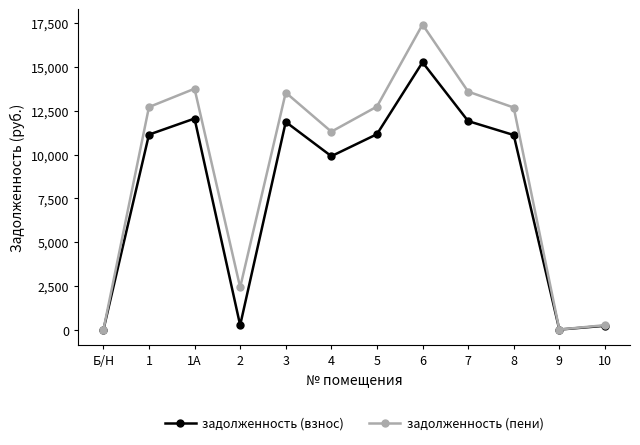

How many lines are shown in the chart?

2